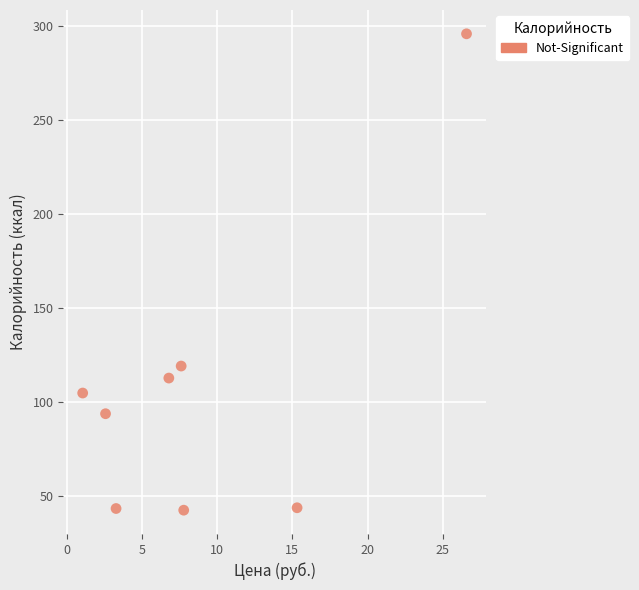

What is the range of Y values (max minus min)?

253.3